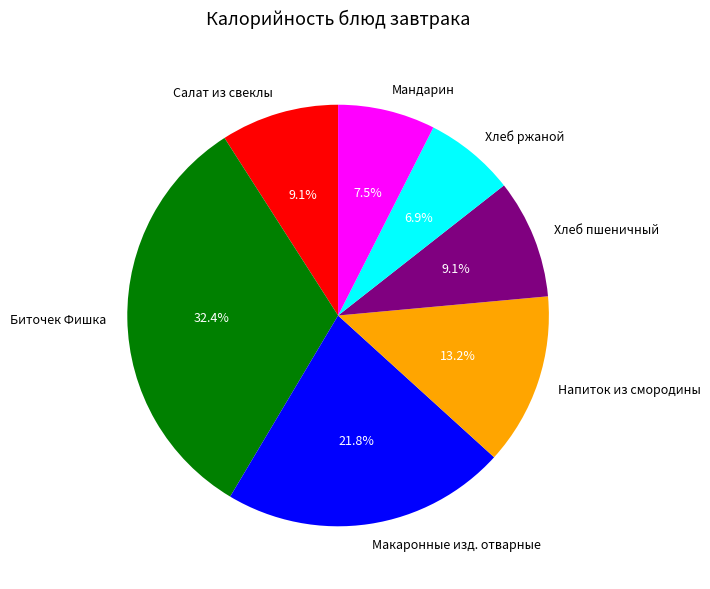

Do Салат из свеклы and Хлеб ржаной together represent more than half of the pie?

No